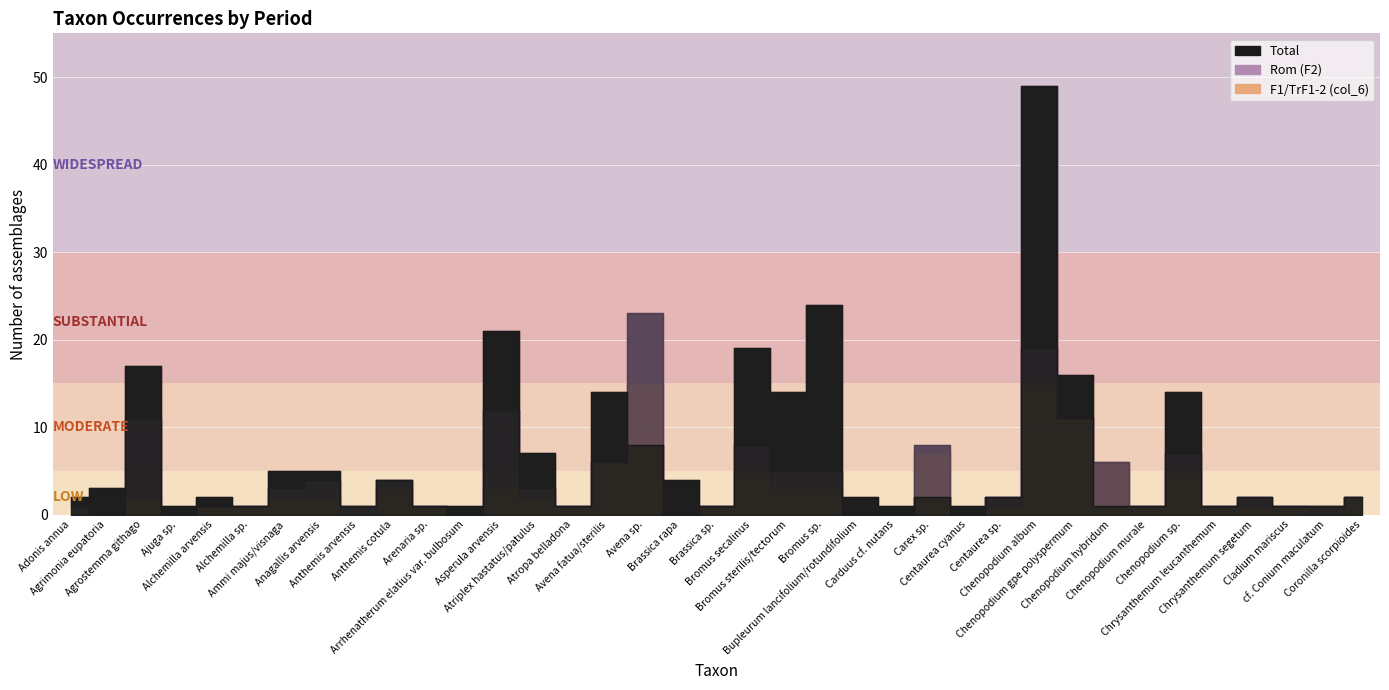

What is the difference between the Rom (F2) values at Asperula arvensis and Adonis annua?

8